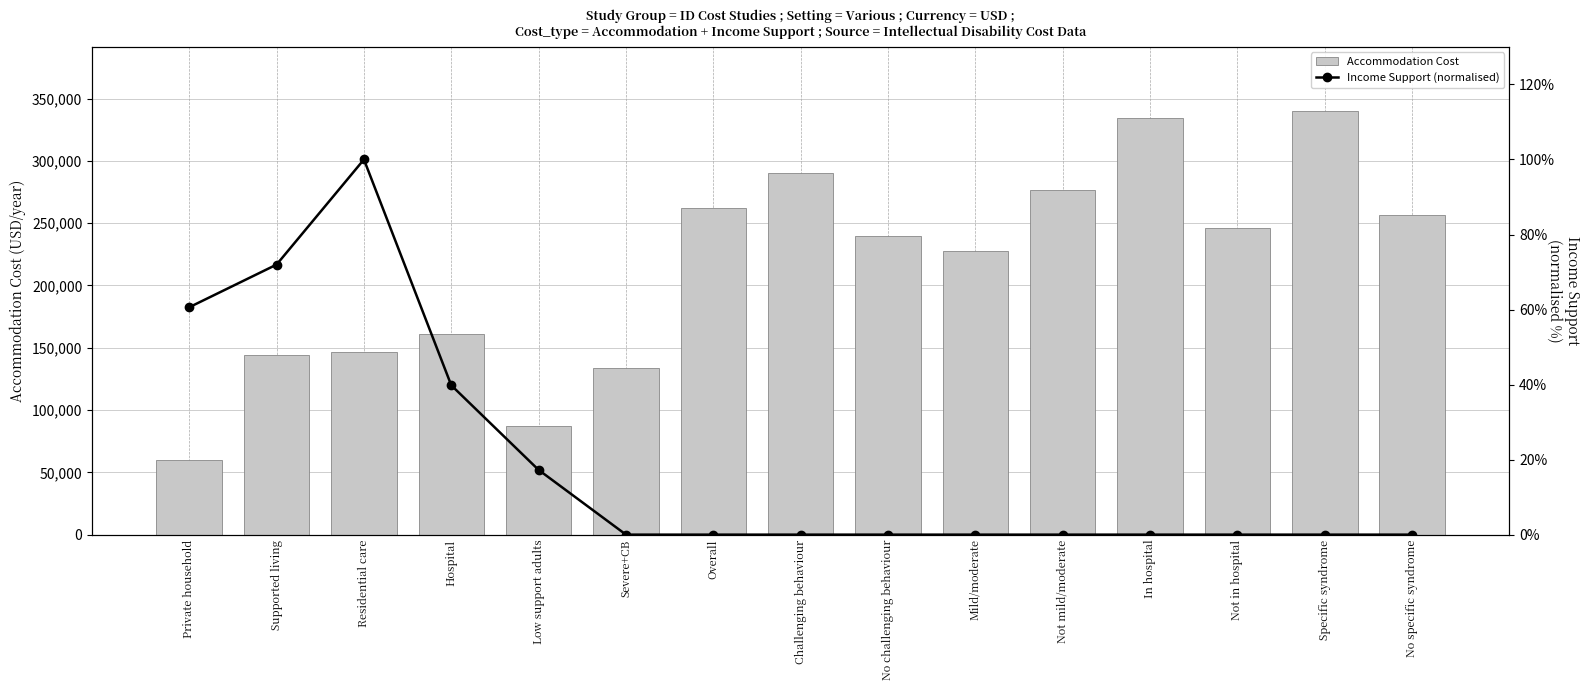

What are all the series names shown in the legend?

Accommodation Cost, Income Support (normalised)